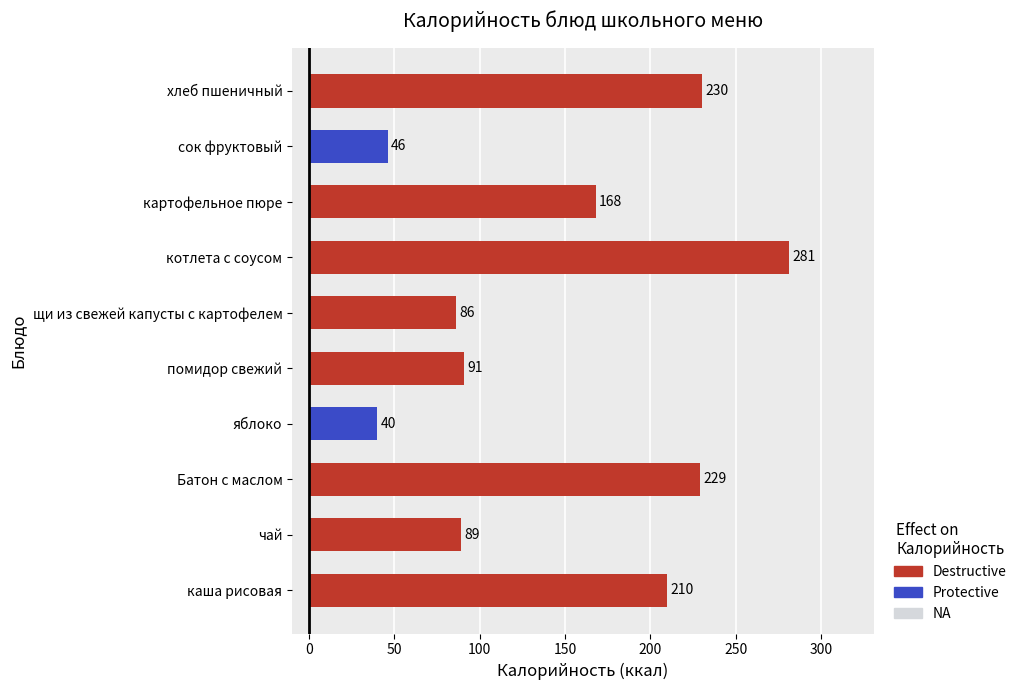

Which category has the lowest value across all series?

яблоко